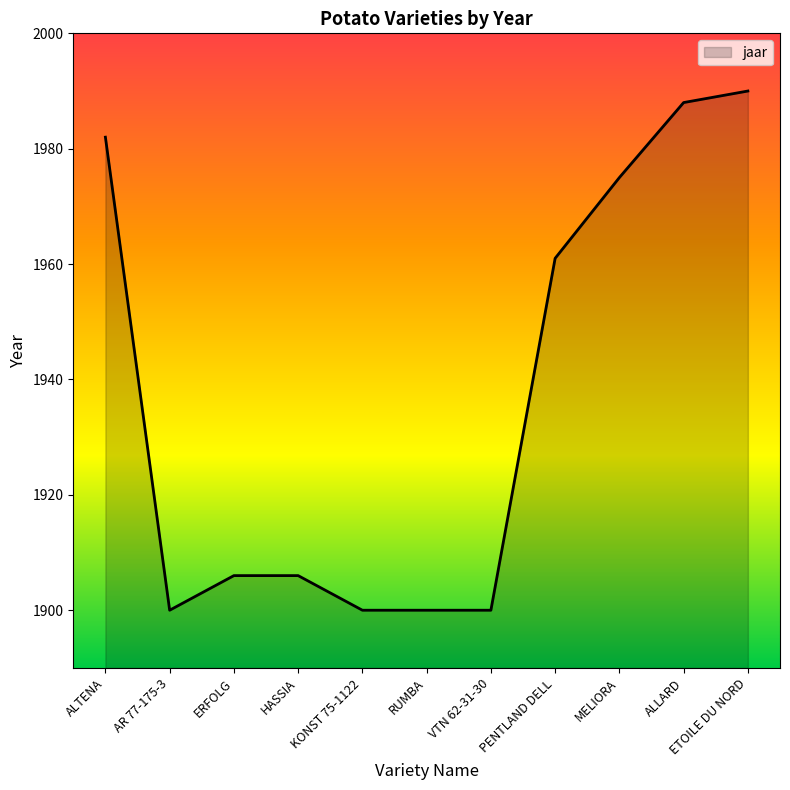

How many lines are shown in the chart?

1